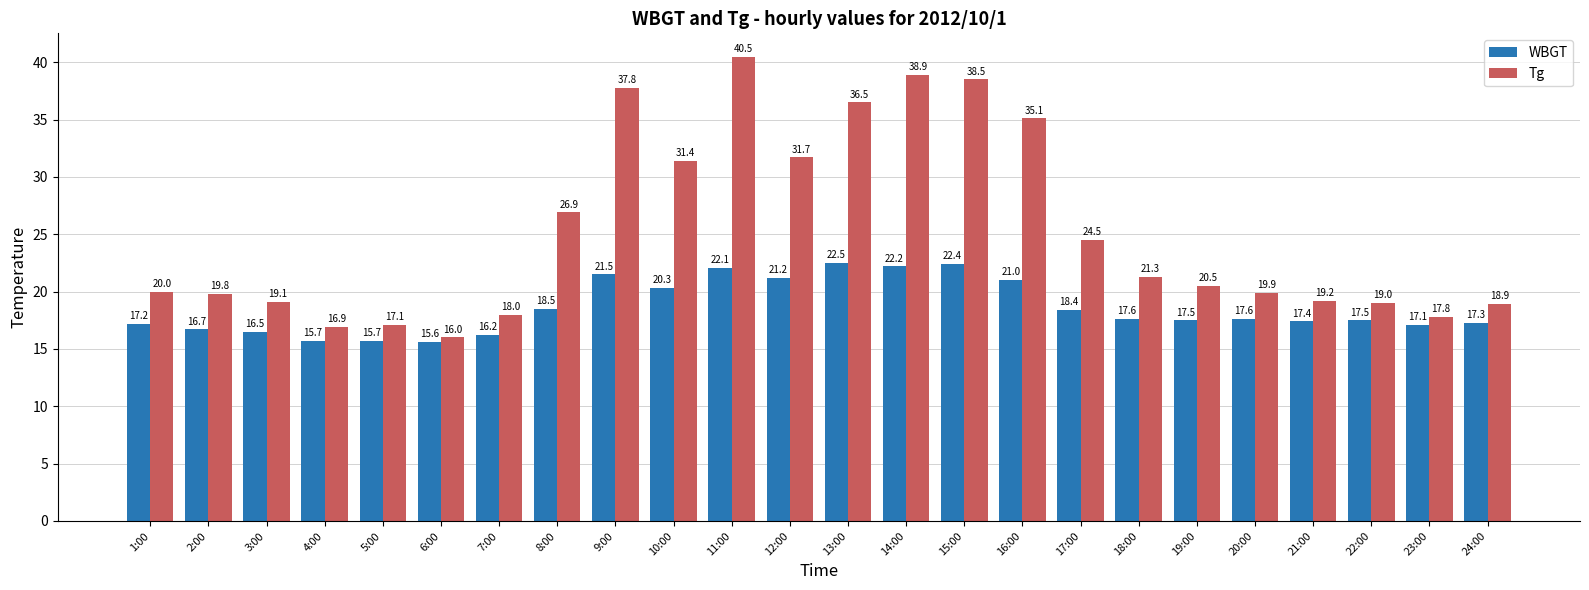

At which category is the sum across all series the highest?

11:00